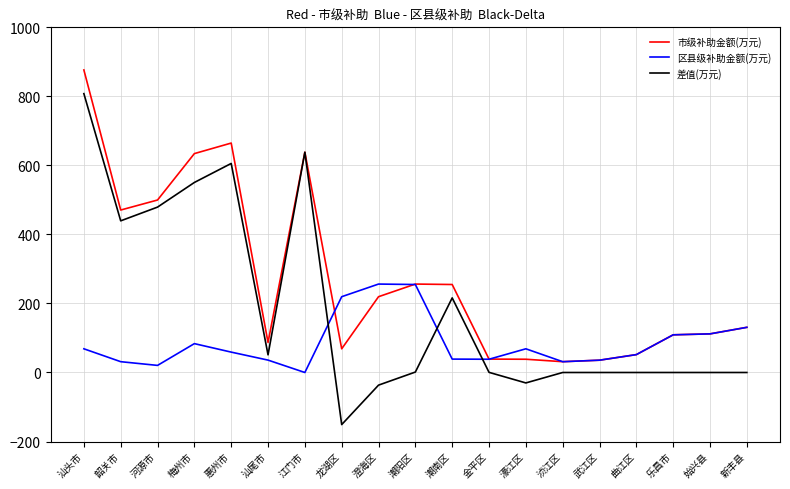

What is the highest value of the 差值(万元) series?

807.9